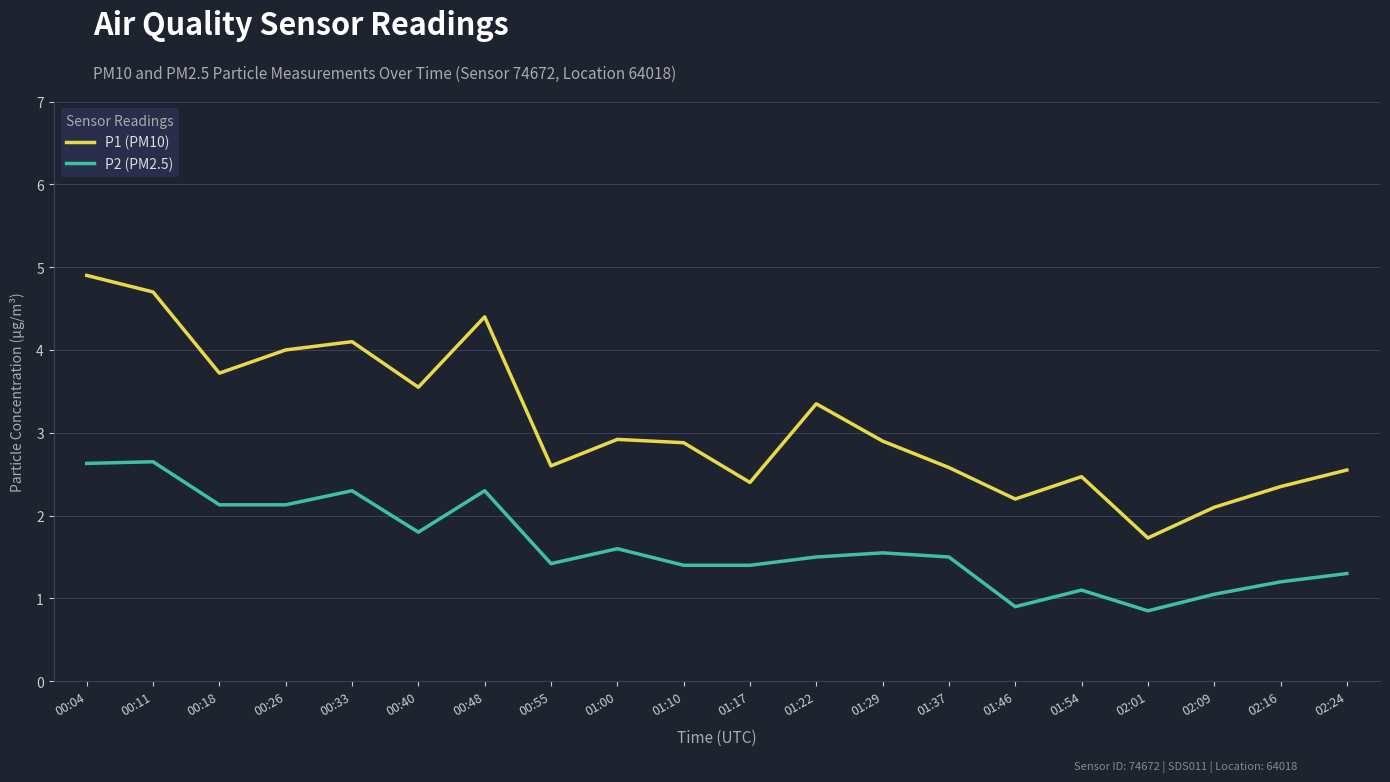

Which series has the widest spread of values?

P1 (PM10)